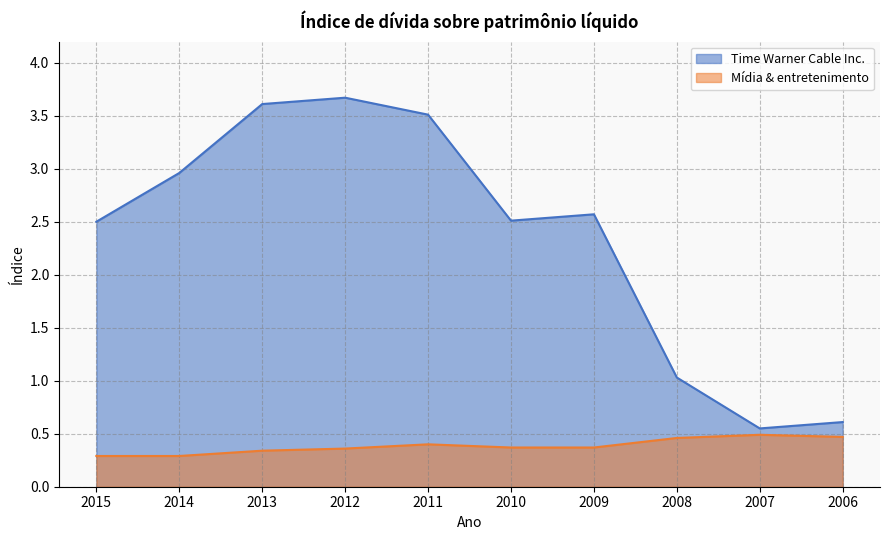

What is the average value of the Time Warner Cable Inc. series?

2.4